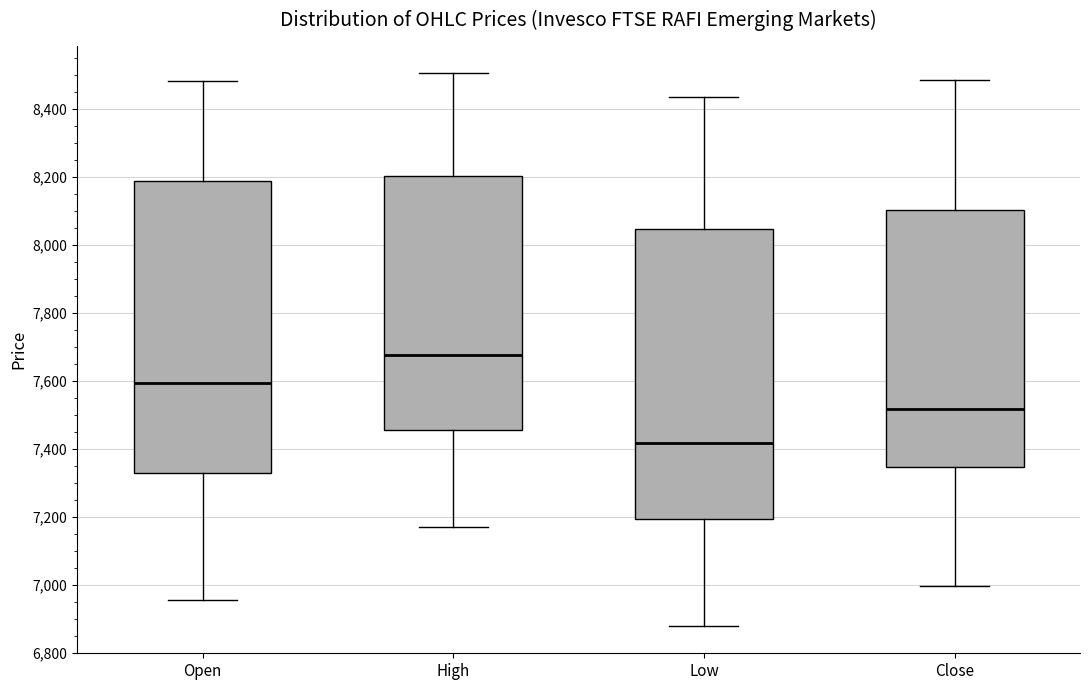

Which box's median line is the lowest?

Low